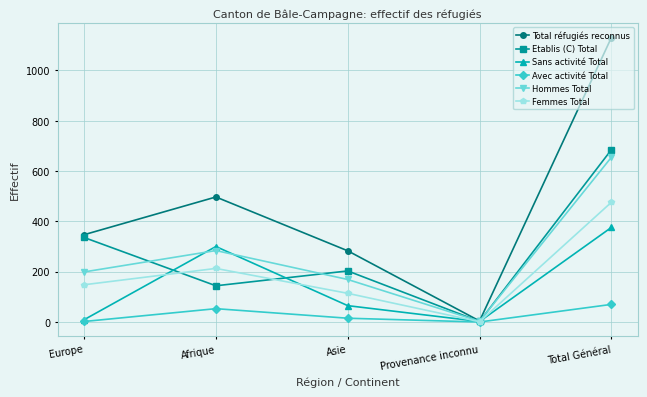

What position from the right is Europe?

5